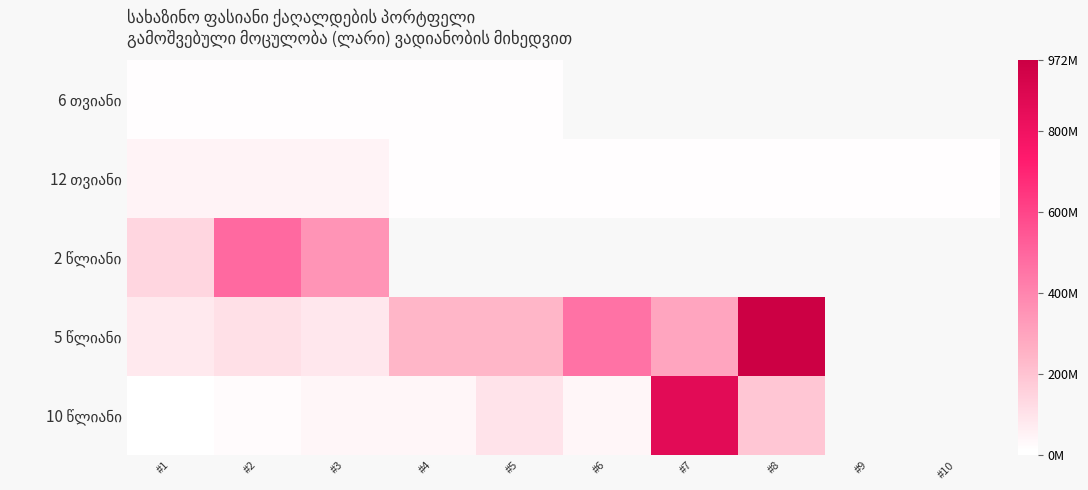

At which category does the chart reach its minimum across all series?

#1